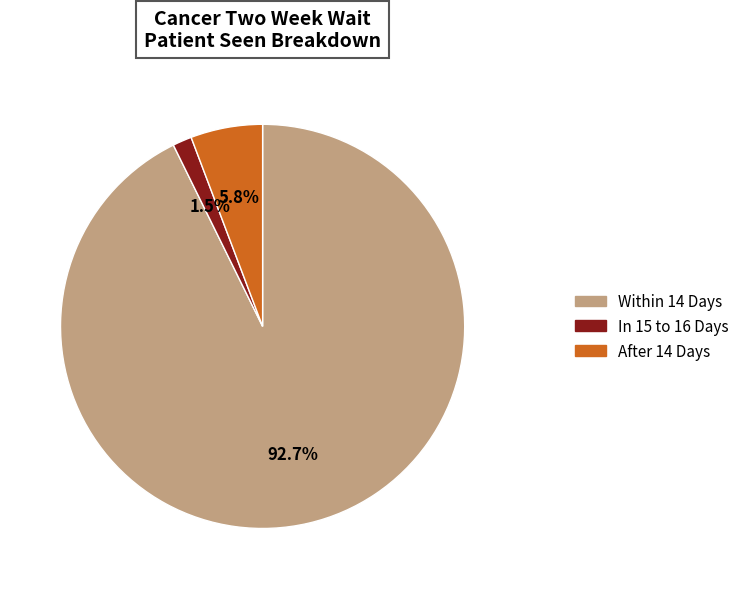

Does any single category account for the majority?

Yes